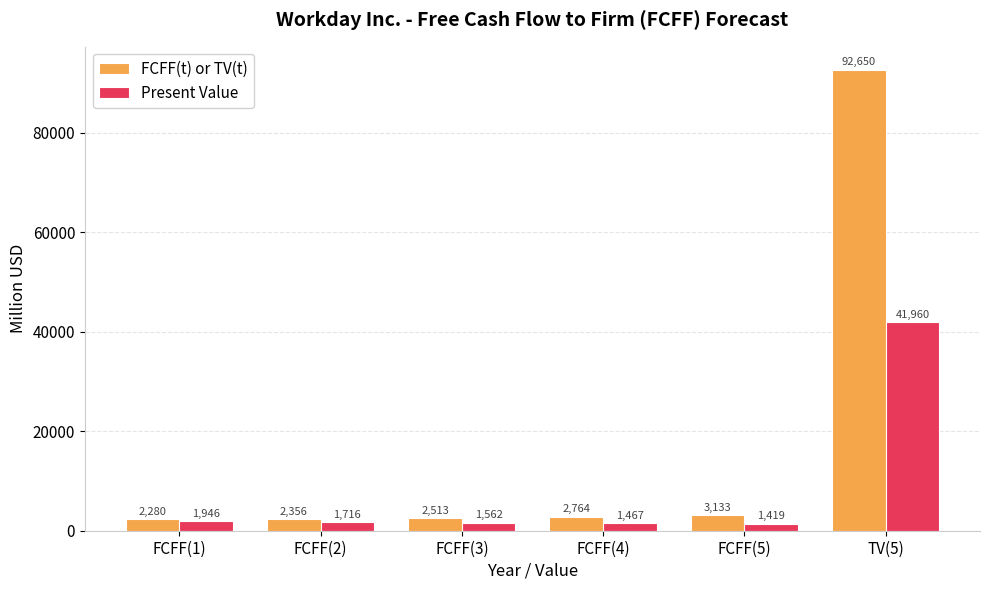

Reading right to left, list all the values displayed in this chart.

FCFF(t) or TV(t): 92650	3133	2764	2513	2356	2280
Present Value: 41960	1419	1467	1562	1716	1946